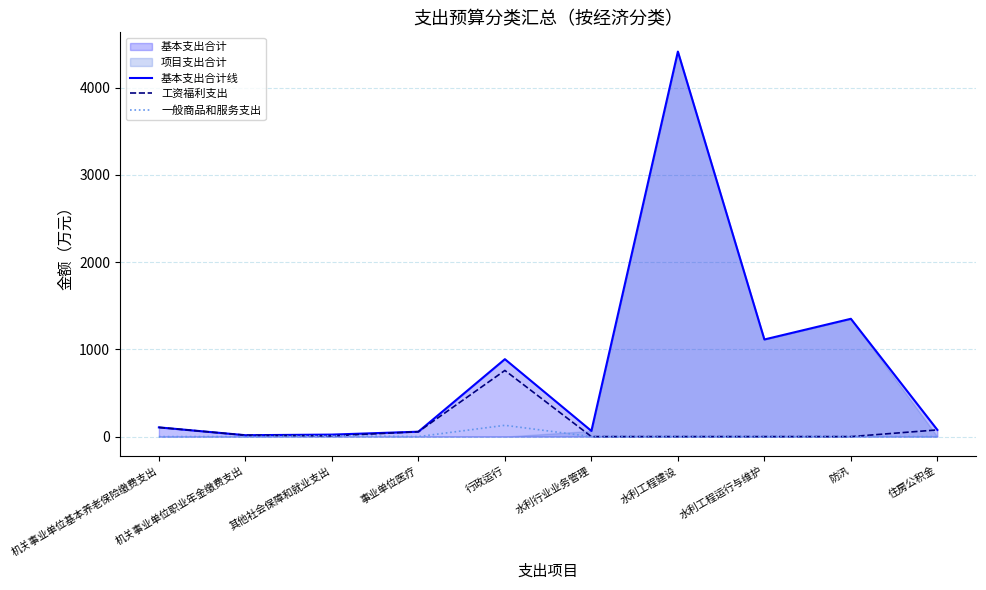

What is the value of the 基本支出合计线 point at the 6th from the left?

65.0